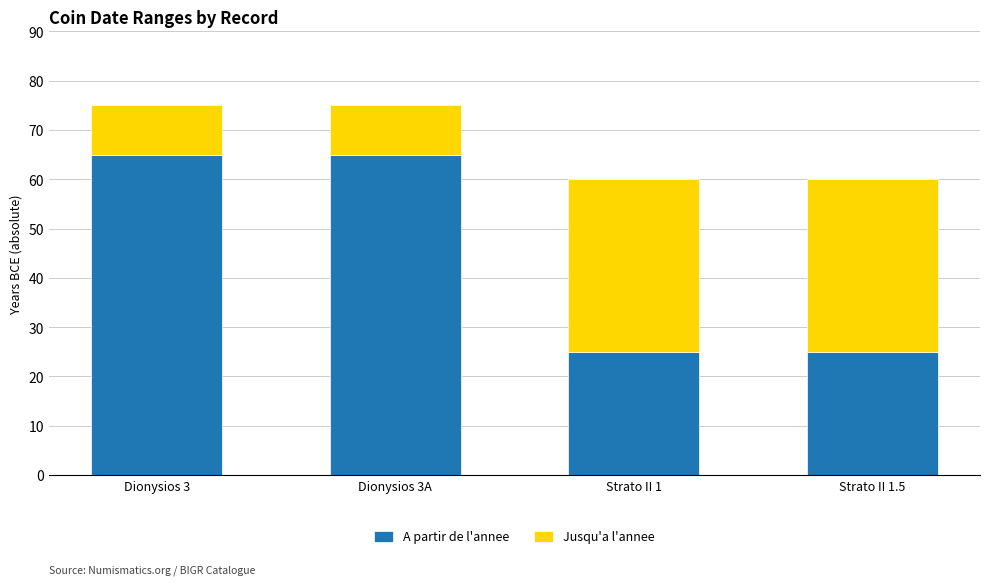

True or false: A partir de l'annee has a value of 65 at Dionysios 3A.

True